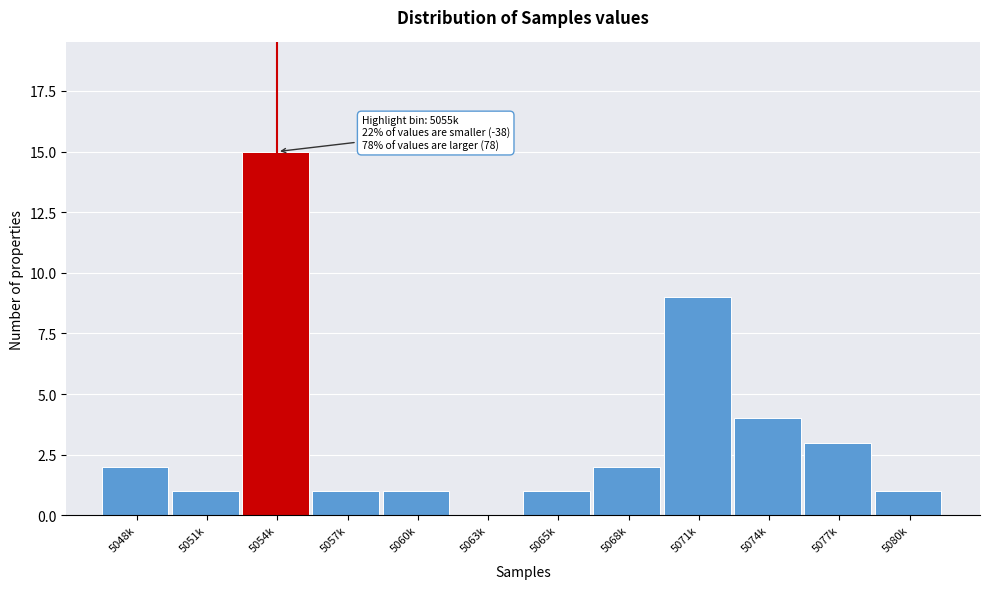

Reading left to right, extract all data points from this chart.

5048k=2	5051k=1	5054k=15	5057k=1	5060k=1	5063k=0	5065k=1	5068k=2	5071k=9	5074k=4	5077k=3	5080k=1